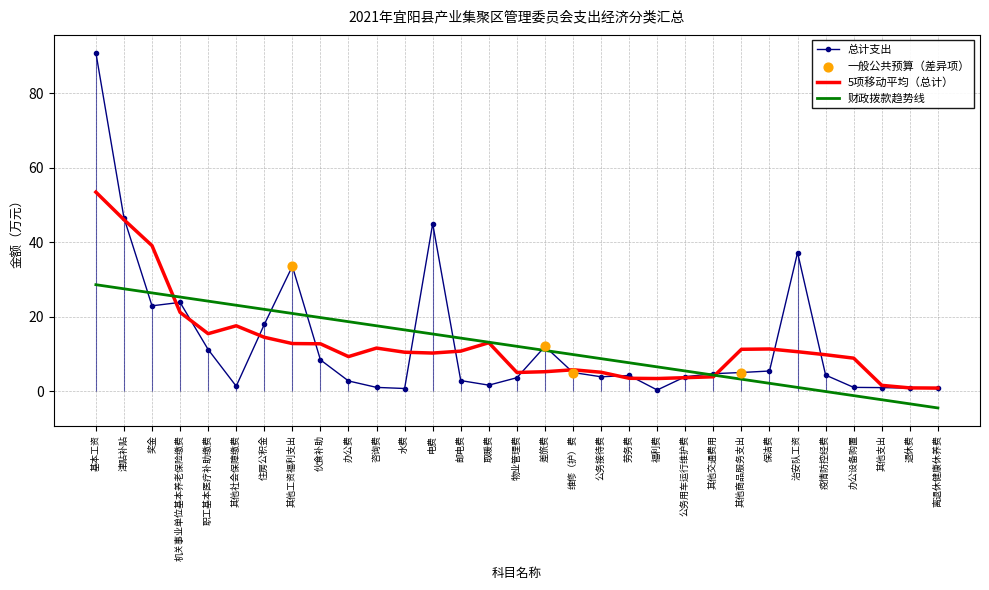

What is the change in value from 其他支出 to 离退休健康休养费?

-0.2